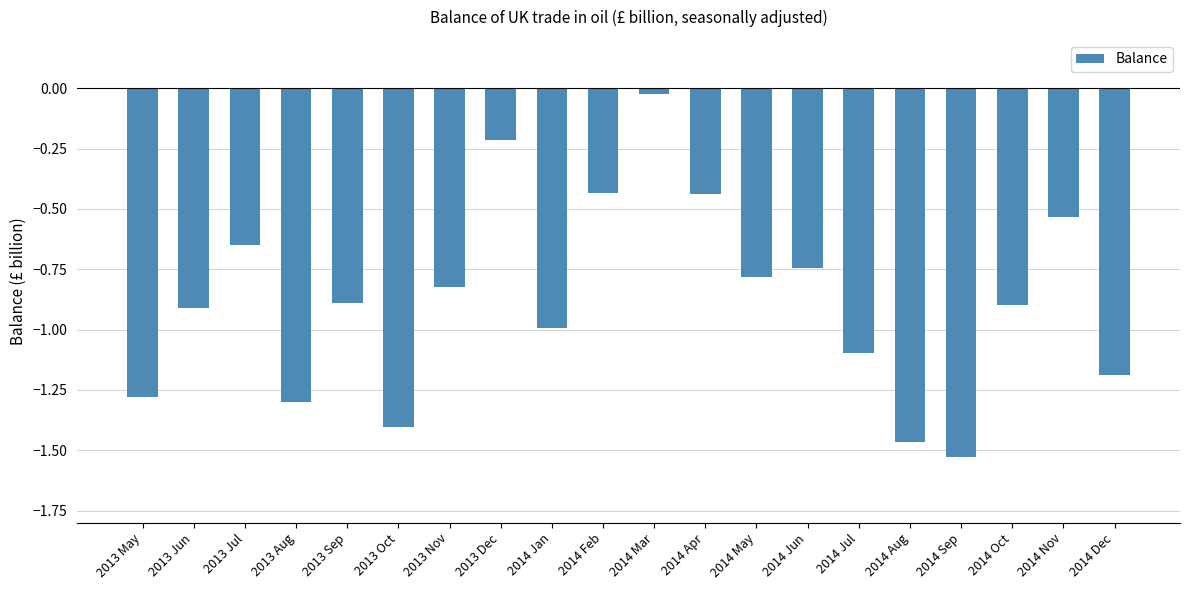

Between 2014 Sep and 2014 Dec, which is larger?

2014 Dec